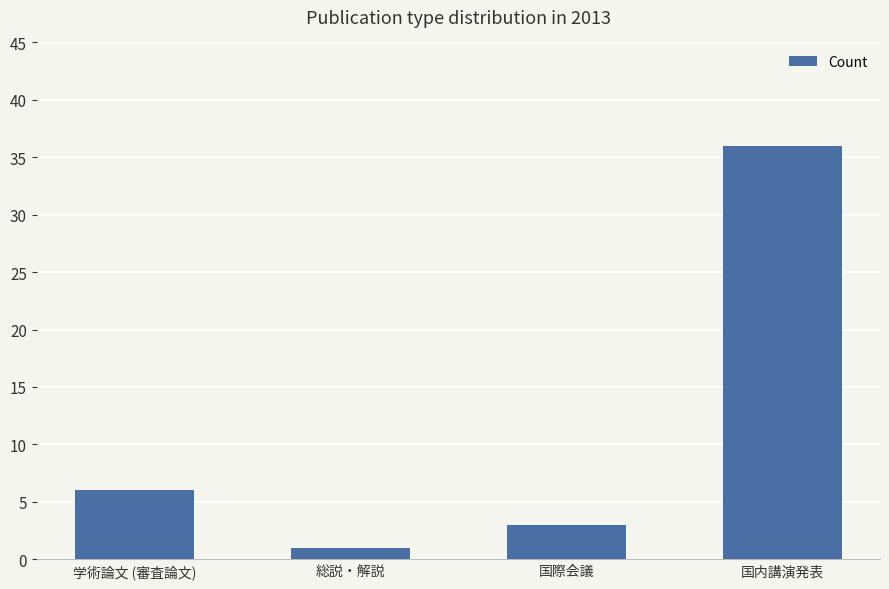

Rank the categories by value from highest to lowest.

国内講演発表, 学術論文 (審査論文), 国際会議, 総説・解説